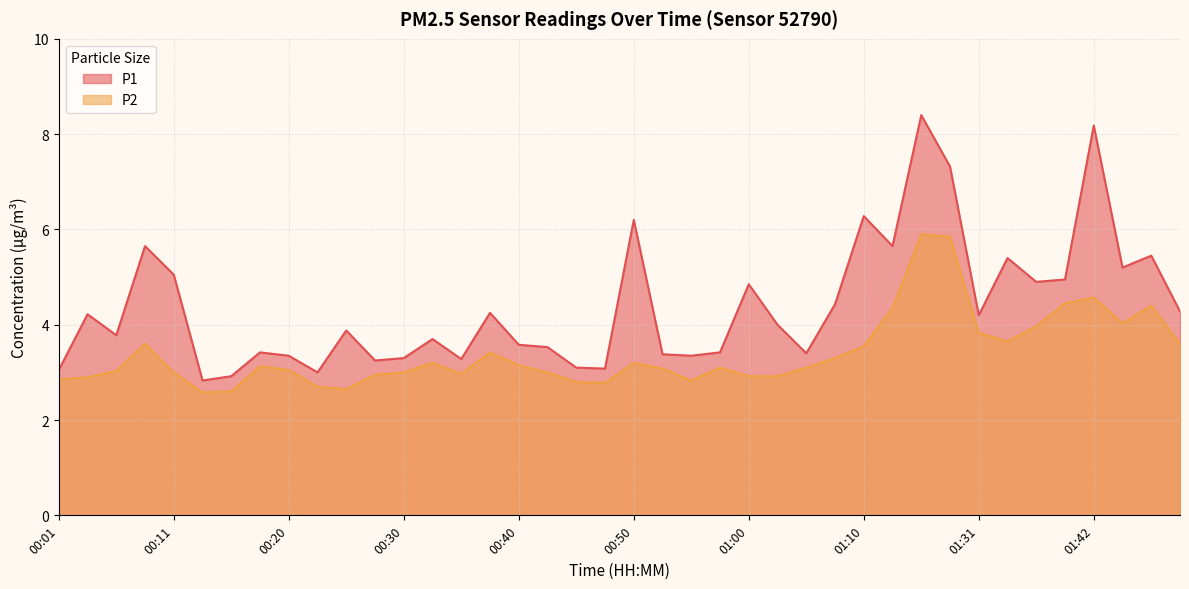

True or false: P2 and P1 intersect in this chart.

False